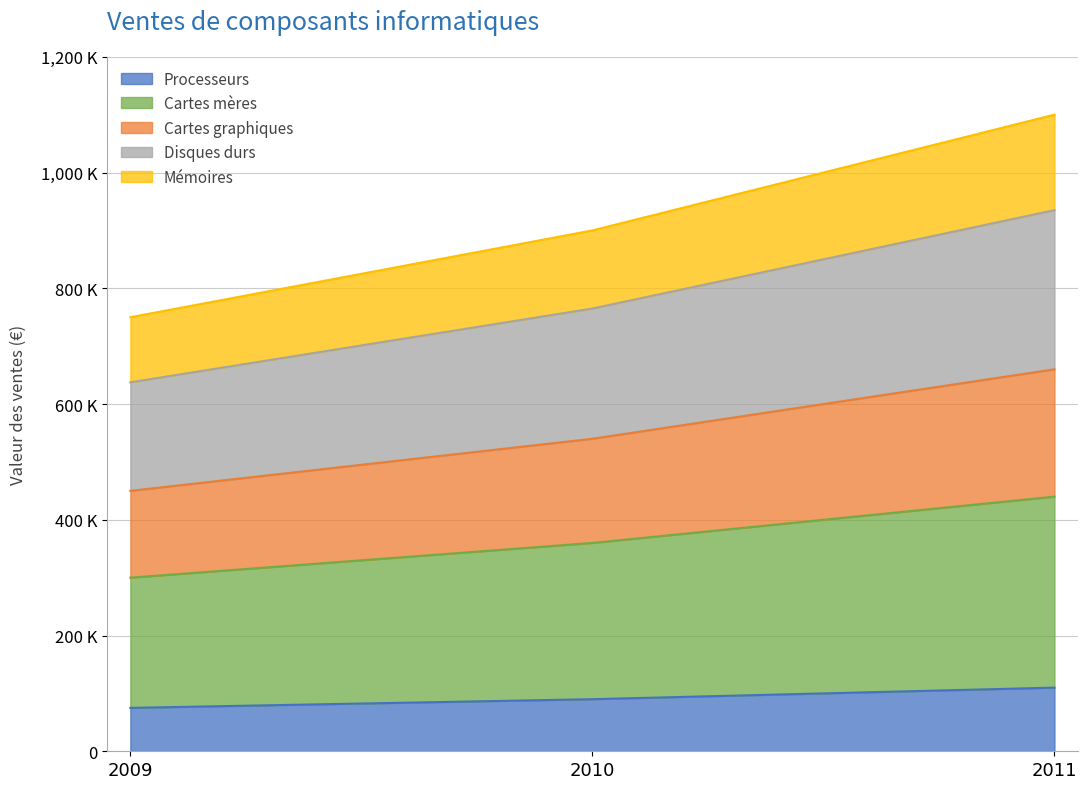

At which label is Processeurs closest to 925000?

2010